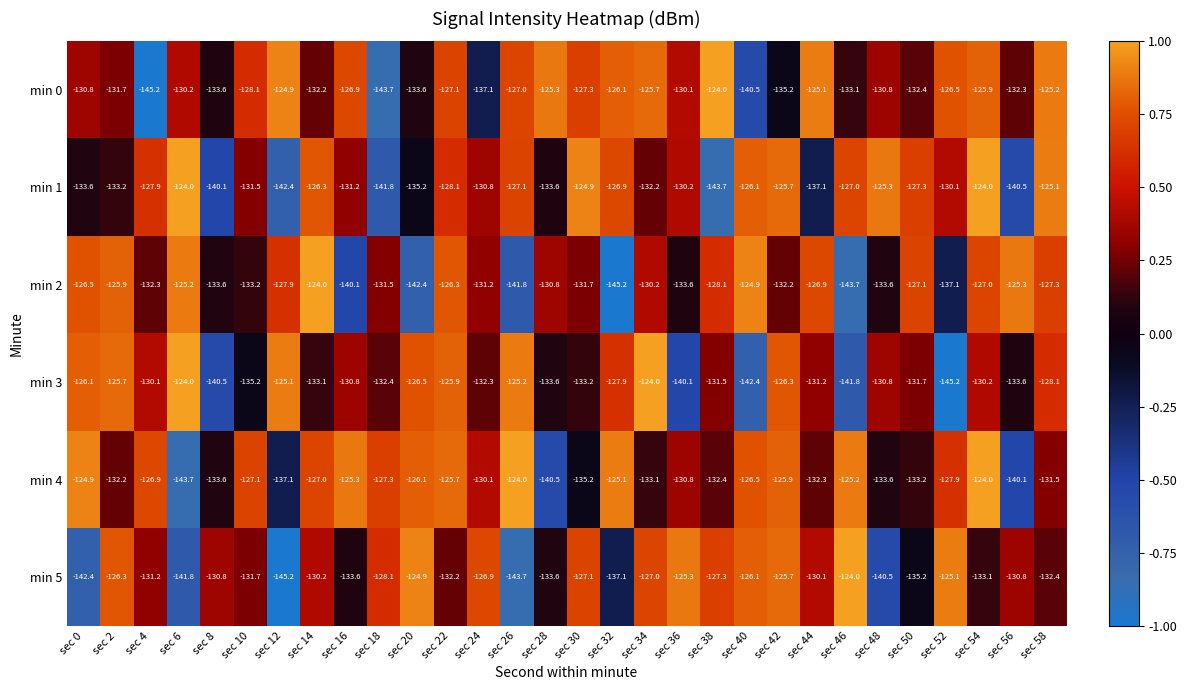

What is the average value of the min 5 series?

-131.6